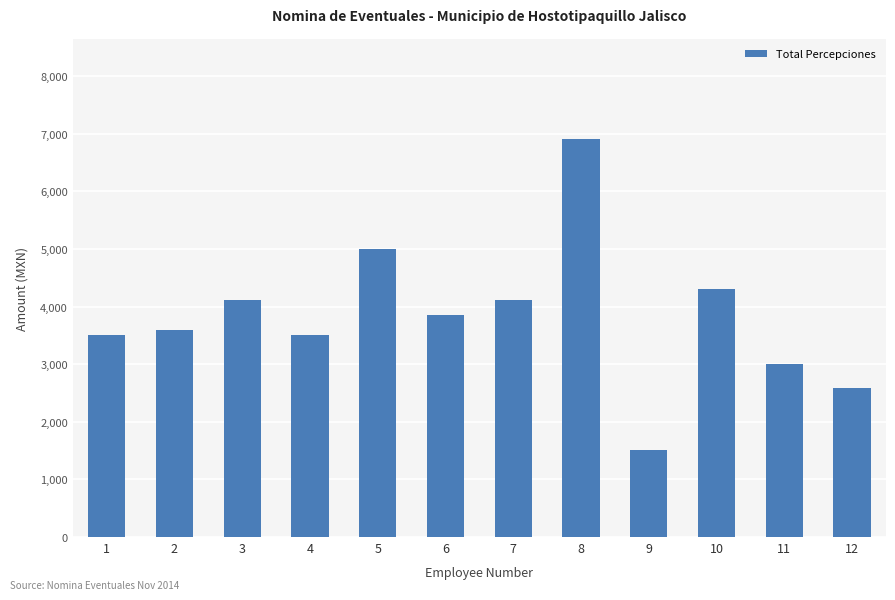

What is the approximate value at 12?

2583.0